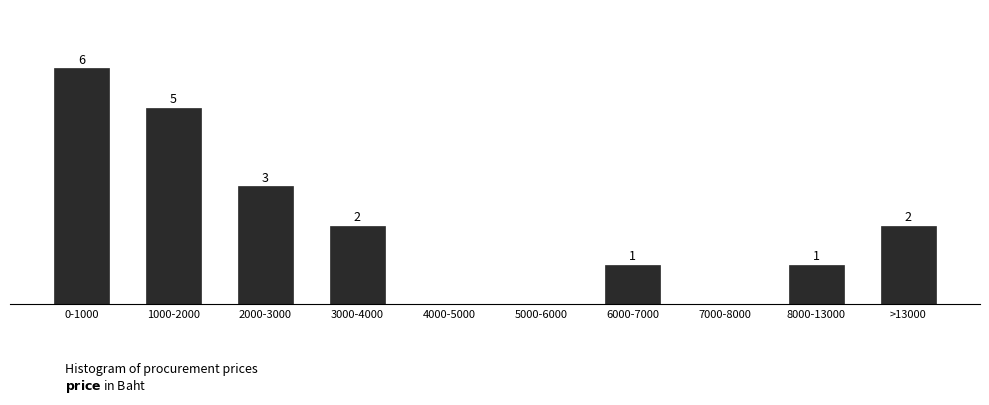

Which category has the highest value across all series?

0-1000